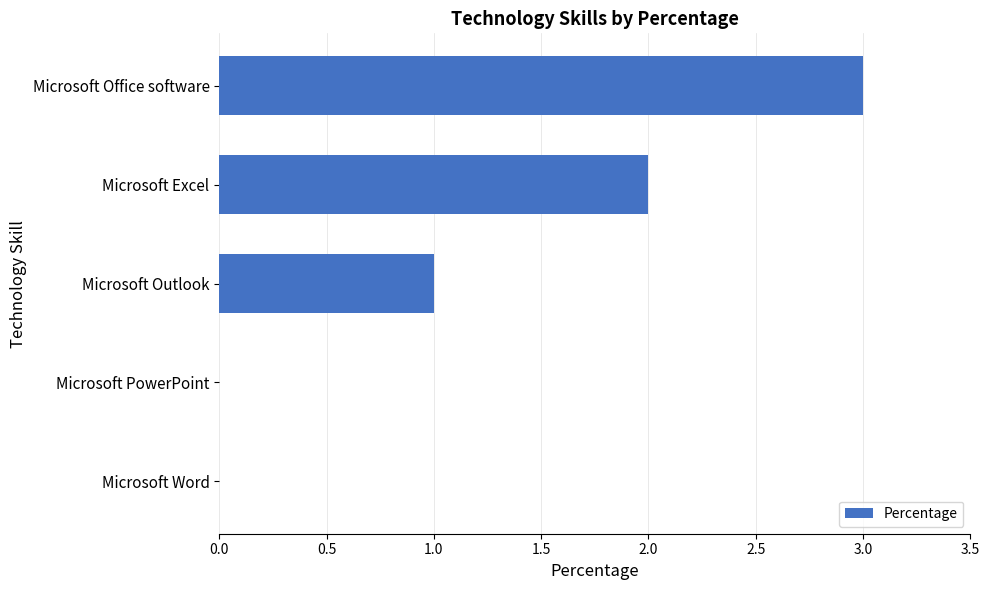

Which category has the highest value across all series?

Microsoft Office software